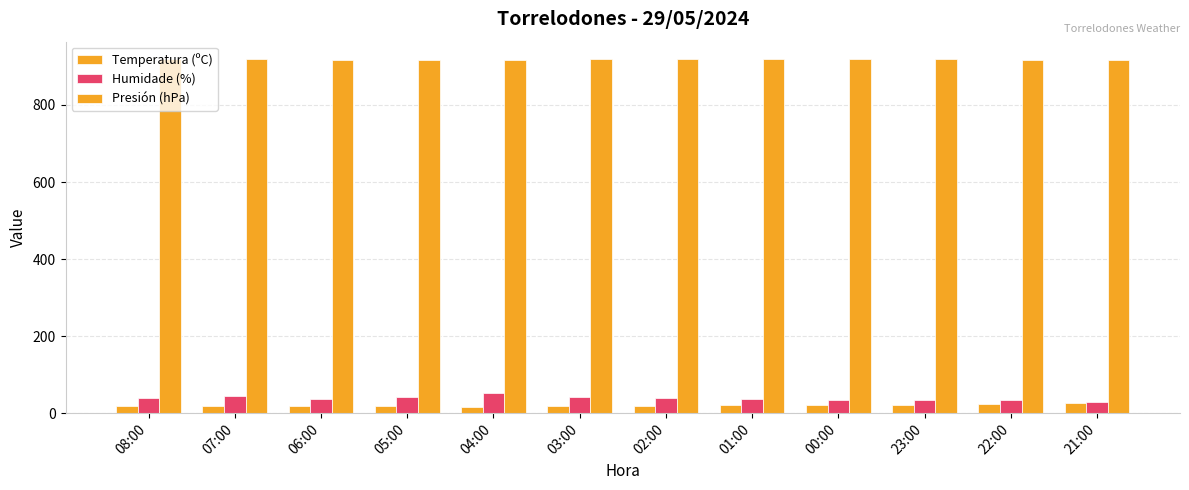

Which series has the largest range (max minus min)?

Humidade (%)